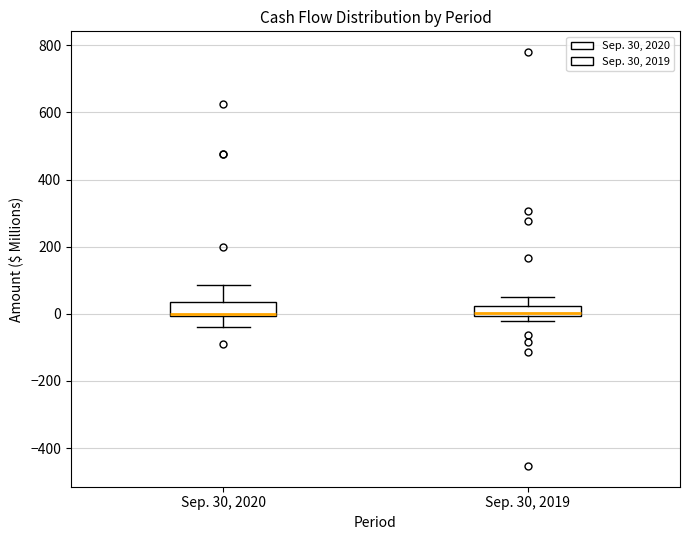

Reading left to right, read every box against the y-axis: the position of its median line, the range the box covers, and the ends of its whiskers. The values are not printed on the chart, so give them approximately, as read against the axis.

Sep. 30, 2020: median 0, box 0 to 40, whiskers -40 to 80
Sep. 30, 2019: median 0 (just above the box's lower edge), box 0 to 20, whiskers -20 to 60